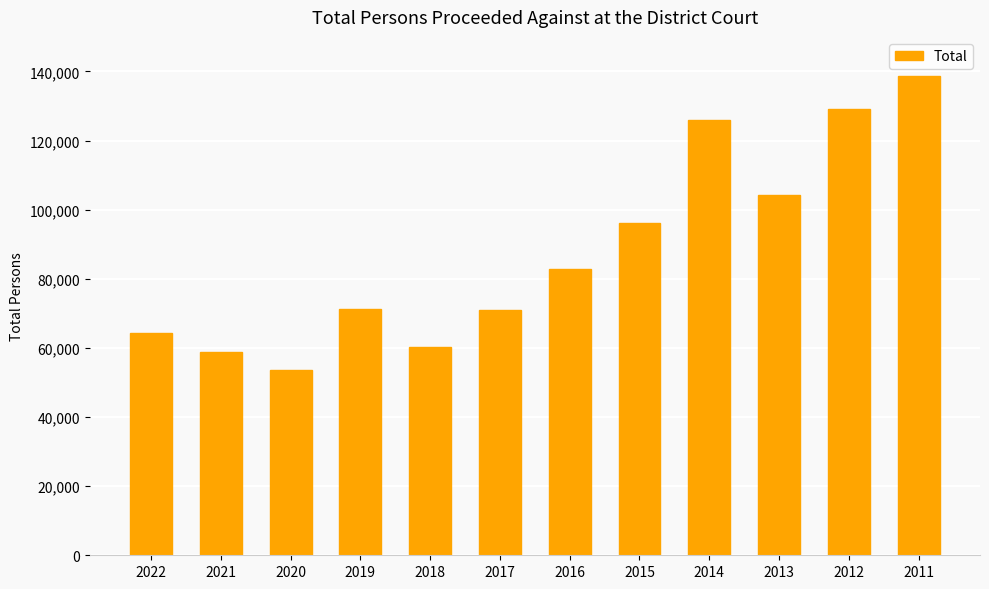

What is the ratio of the value at 2011 to the value at 2022?

2.2